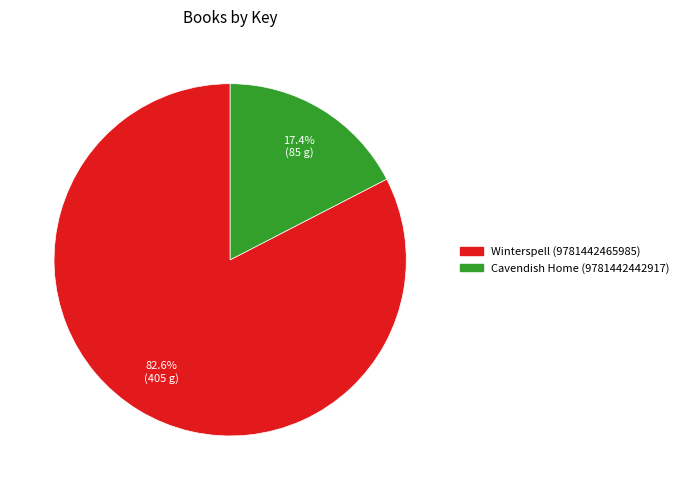

Between Cavendish Home (9781442442917) and Winterspell (9781442465985), which is larger?

Winterspell (9781442465985)